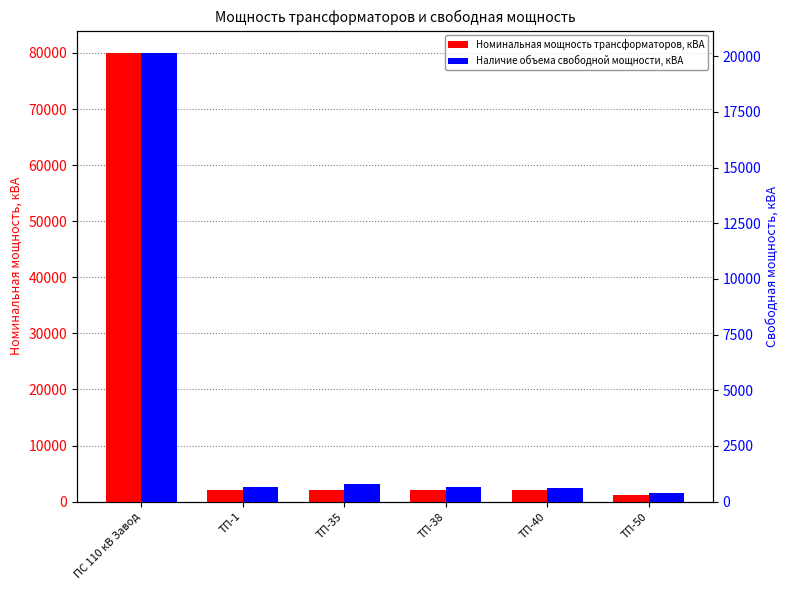

At which label does Номинальная мощность трансформаторов, кВА reach its peak?

ПС 110 кВ Завод